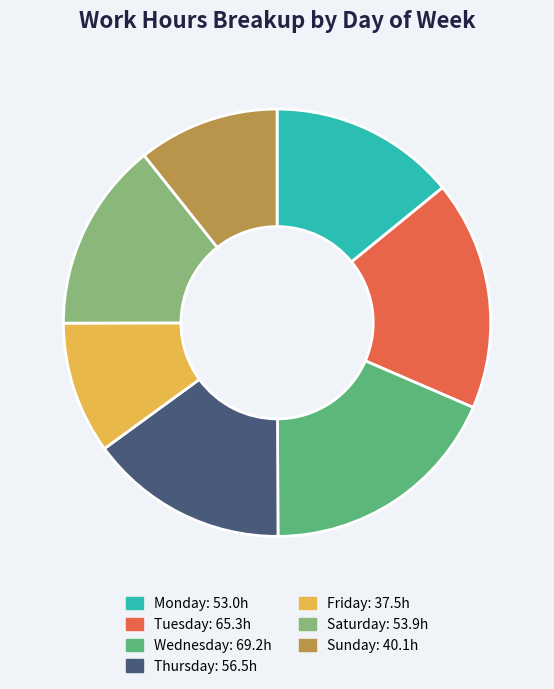

Is there a majority slice in this chart?

No